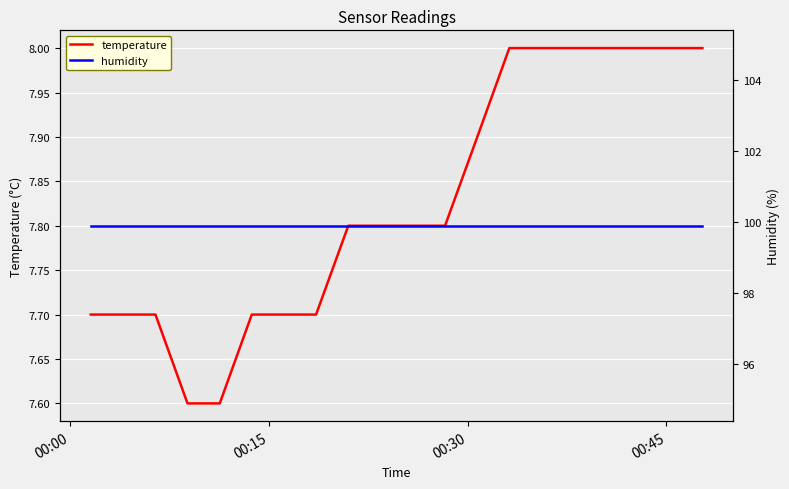

What is the highest value of the temperature series?

8.0